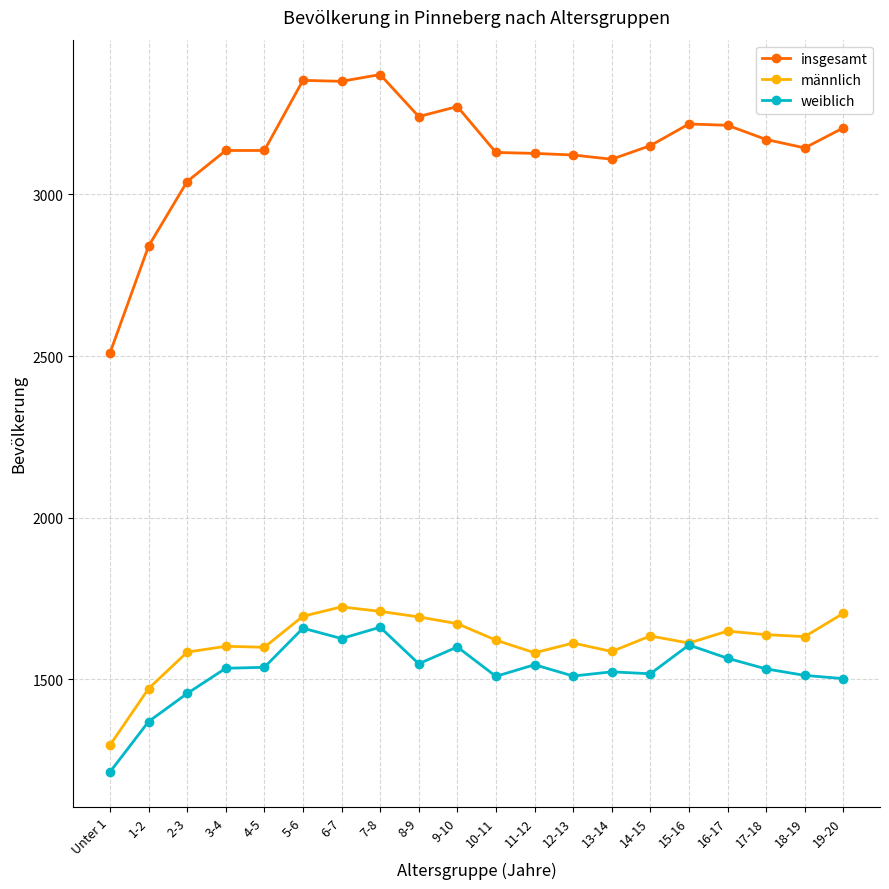

At how many categories does at least one series exceed 3083?

17